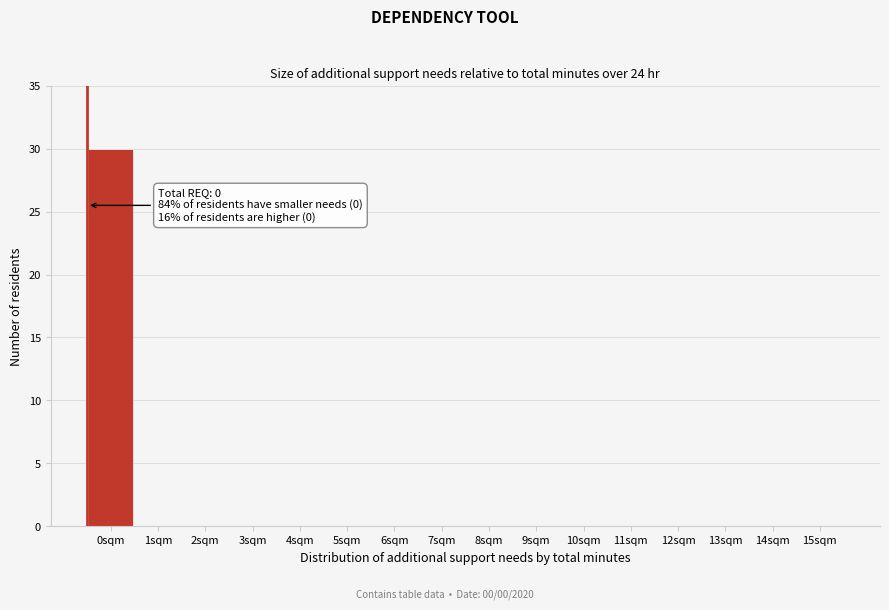

Reading left to right, list all the values displayed in this chart.

0sqm=30	1sqm=0	2sqm=0	3sqm=0	4sqm=0	5sqm=0	6sqm=0	7sqm=0	8sqm=0	9sqm=0	10sqm=0	11sqm=0	12sqm=0	13sqm=0	14sqm=0	15sqm=0